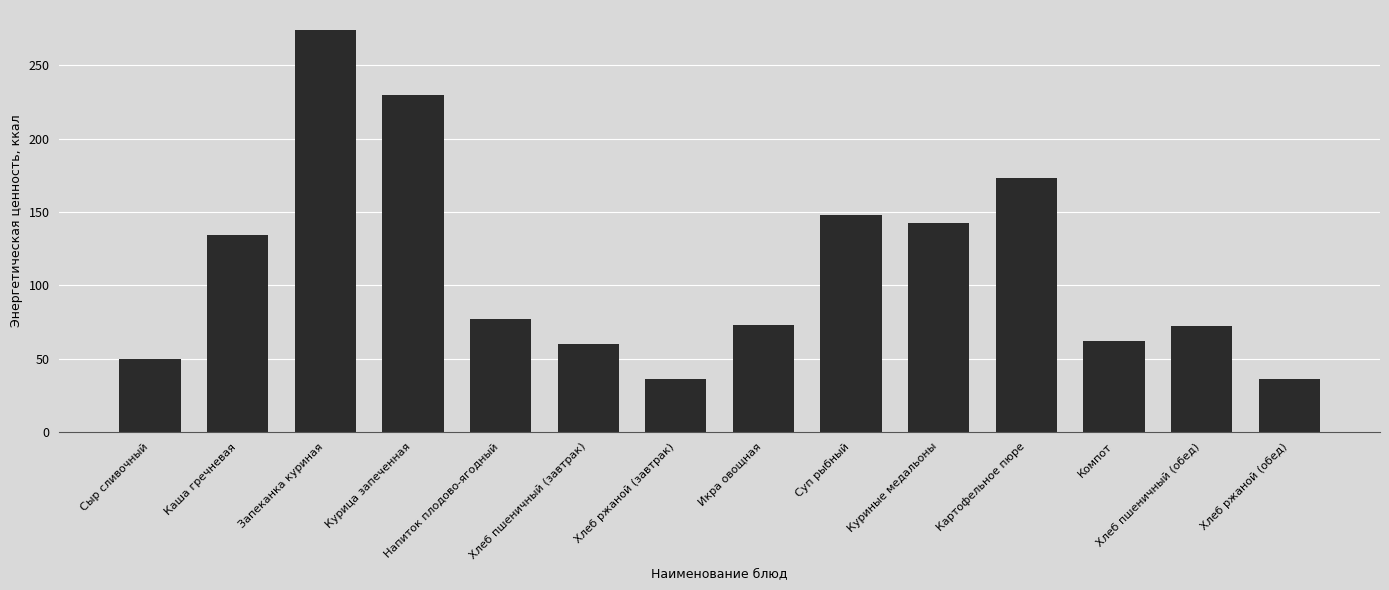

What is the difference between the second highest and minimum values?

193.5